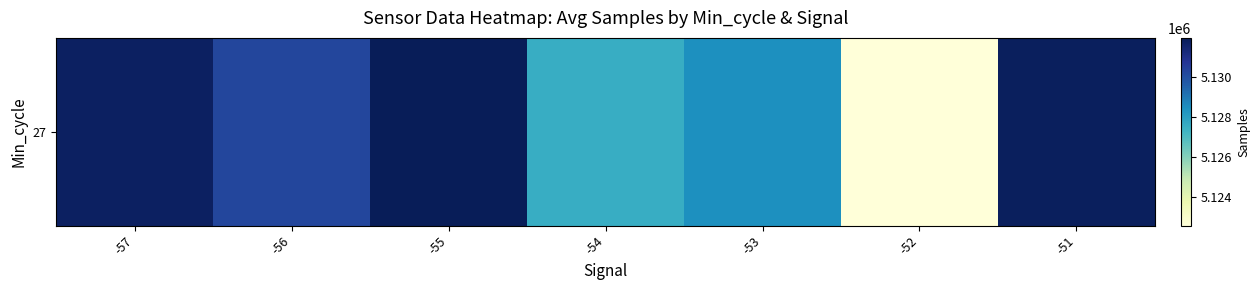

Which has a higher value, -53 or -57?

-57